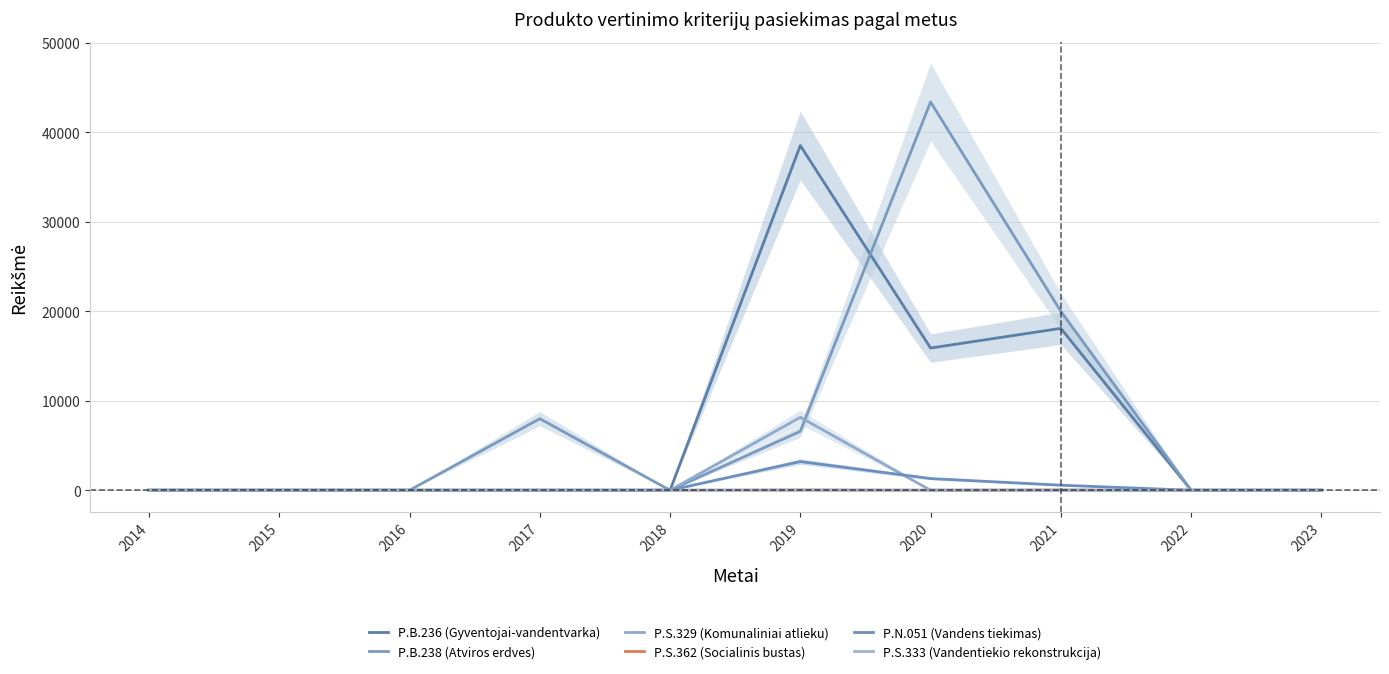

Reading right to left, extract all data points from this chart.

P.B.236 (Gyventojai-vandentvarka): 0.0	0.0	18095.0	15896.0	38531.0	0.0	0.0	0.0	0.0	0.0
P.B.238 (Atviros erdves): 0.0	0.0	20000.0	43400.0	6588.0	0.0	8000.0	0.0	0.0	0.0
P.S.329 (Komunaliniai atlieku): 0.0	0.0	0.0	0.0	8155.0	0.0	0.0	0.0	0.0	0.0
P.S.362 (Socialinis bustas): 0.0	0.0	27.0	0.0	36.0	0.0	3.0	0.0	0.0	0.0
P.N.051 (Vandens tiekimas): 0.0	0.0	565.0	1307.0	3207.0	0.0	0.0	0.0	0.0	0.0
P.S.333 (Vandentiekio rekonstrukcija): 0.0	0.0	1.6	11.9	2.4	0.0	0.0	0.0	0.0	0.0